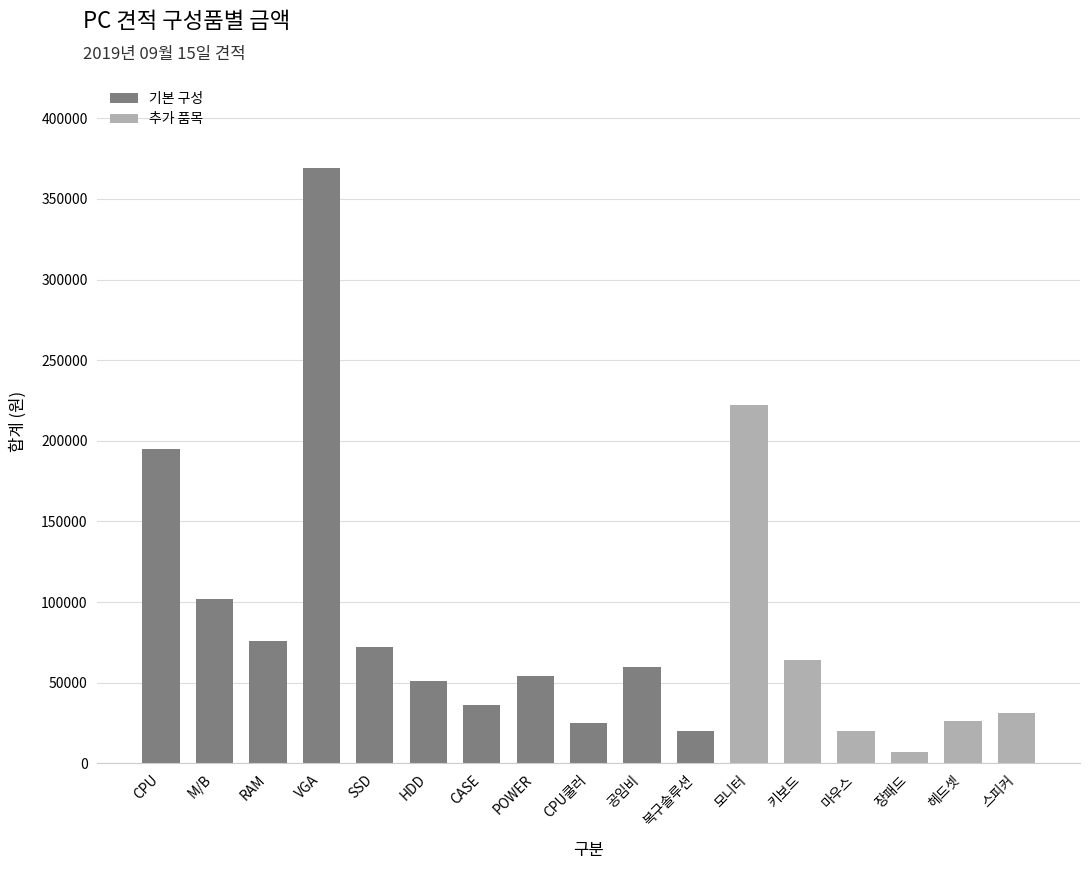

Approximately how many times larger is the value at VGA compared to 복구솔루션?

18.4